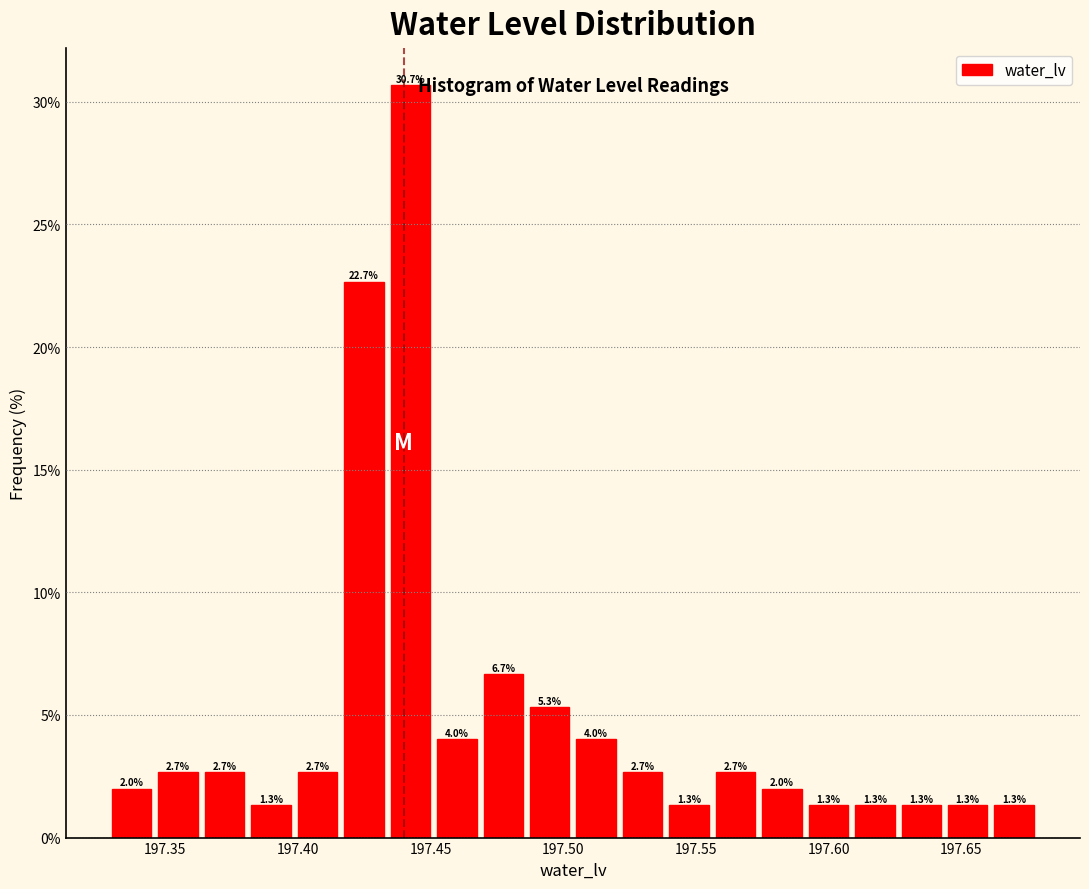

Read against the x-axis, roughly where is the centre of the tallest bar?

197.440